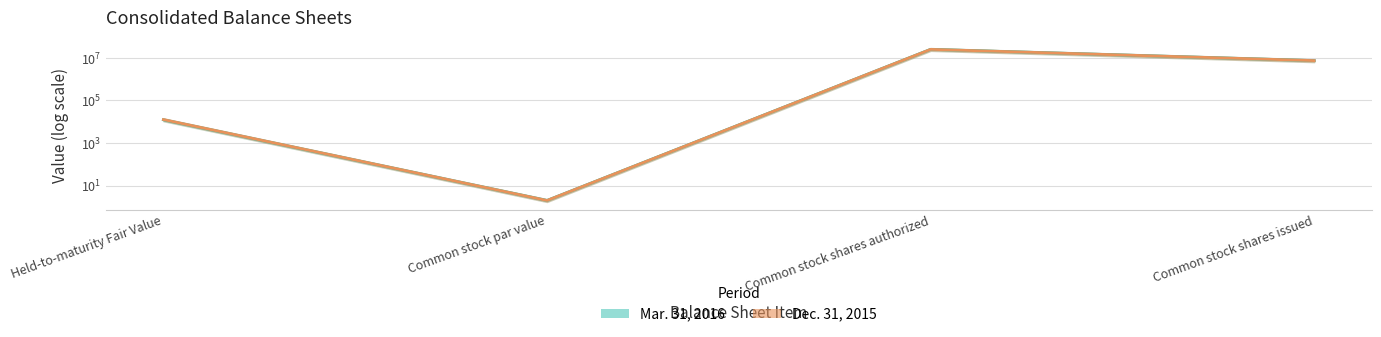

What is the label of the 4th point from the left?

Common stock shares issued